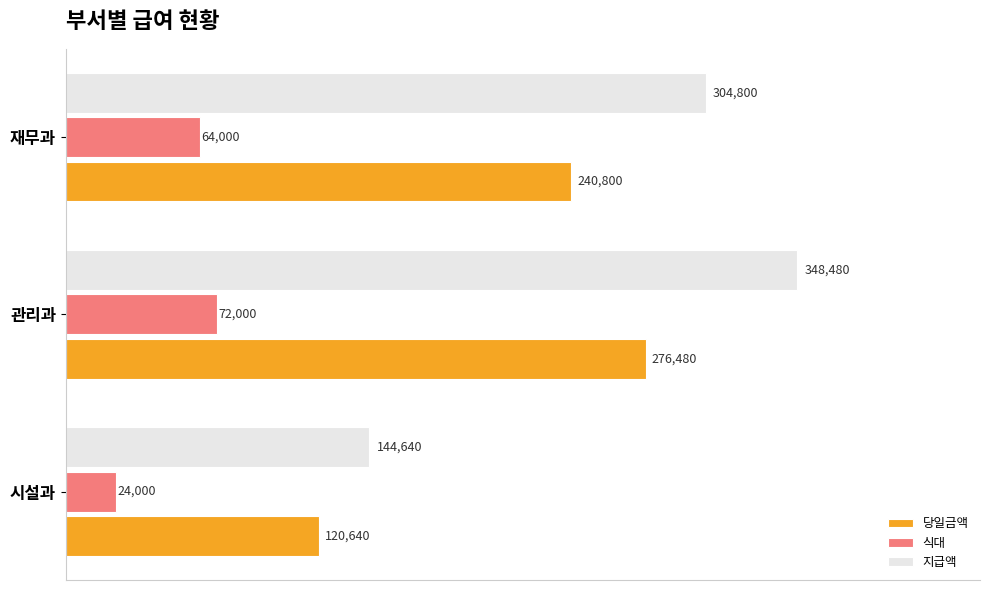

List the labels in order of 지급액 value, smallest first.

시설과, 재무과, 관리과